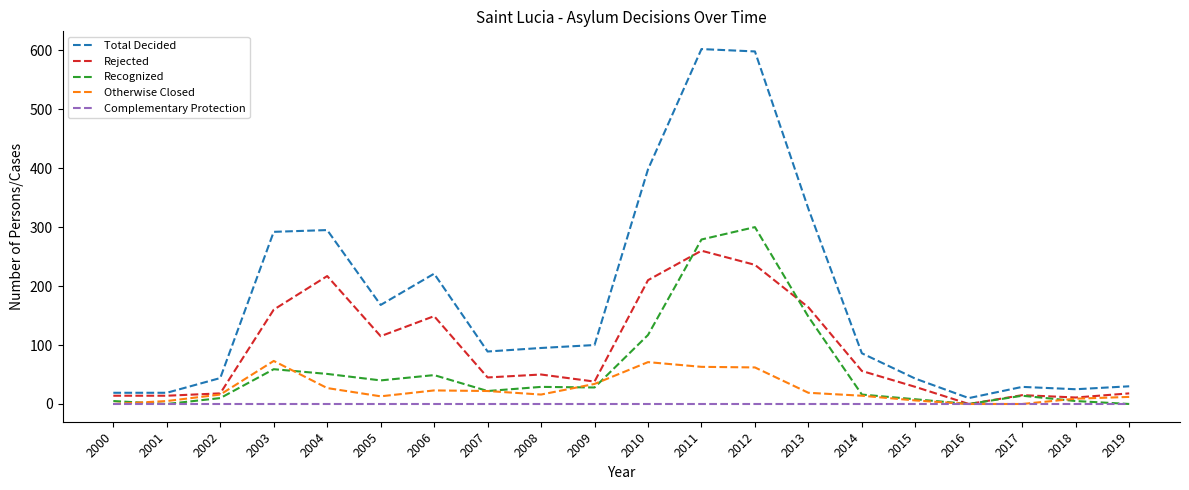

Which series has the largest range (max minus min)?

Total Decided